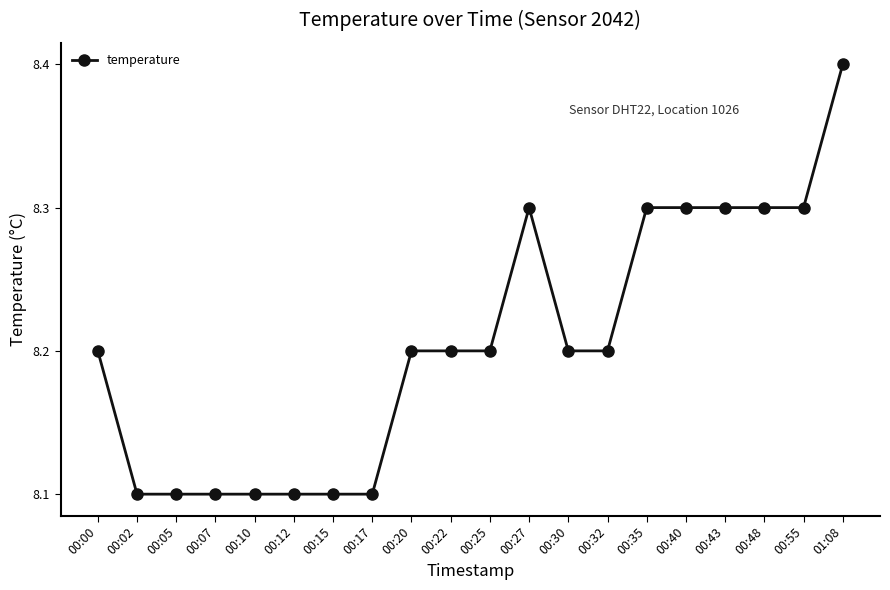

Reading left to right, extract all data points from this chart.

00:00=8.2	00:02=8.1	00:05=8.1	00:07=8.1	00:10=8.1	00:12=8.1	00:15=8.1	00:17=8.1	00:20=8.2	00:22=8.2	00:25=8.2	00:27=8.3	00:30=8.2	00:32=8.2	00:35=8.3	00:40=8.3	00:43=8.3	00:48=8.3	00:55=8.3	01:08=8.4